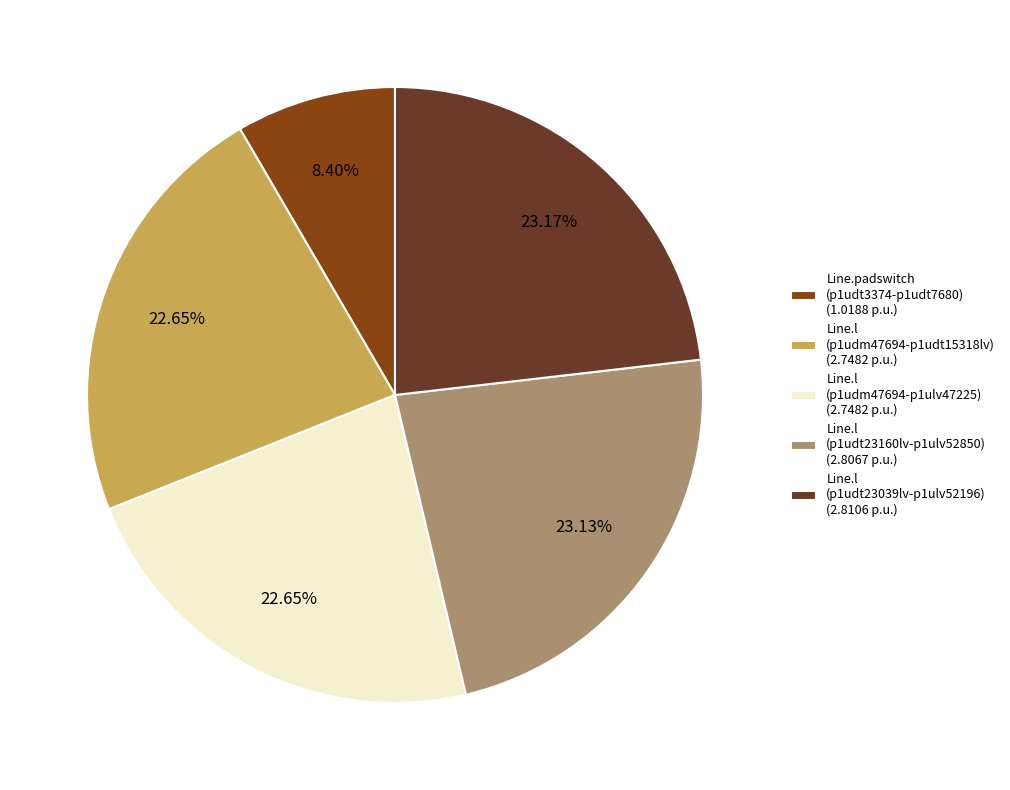

Is the sum of Line.padswitch (p1udt3374-p1udt7680) (1.0188 p.u.) and Line.l (p1udt23039lv-p1ulv52196) (2.8106 p.u.) greater than half?

No